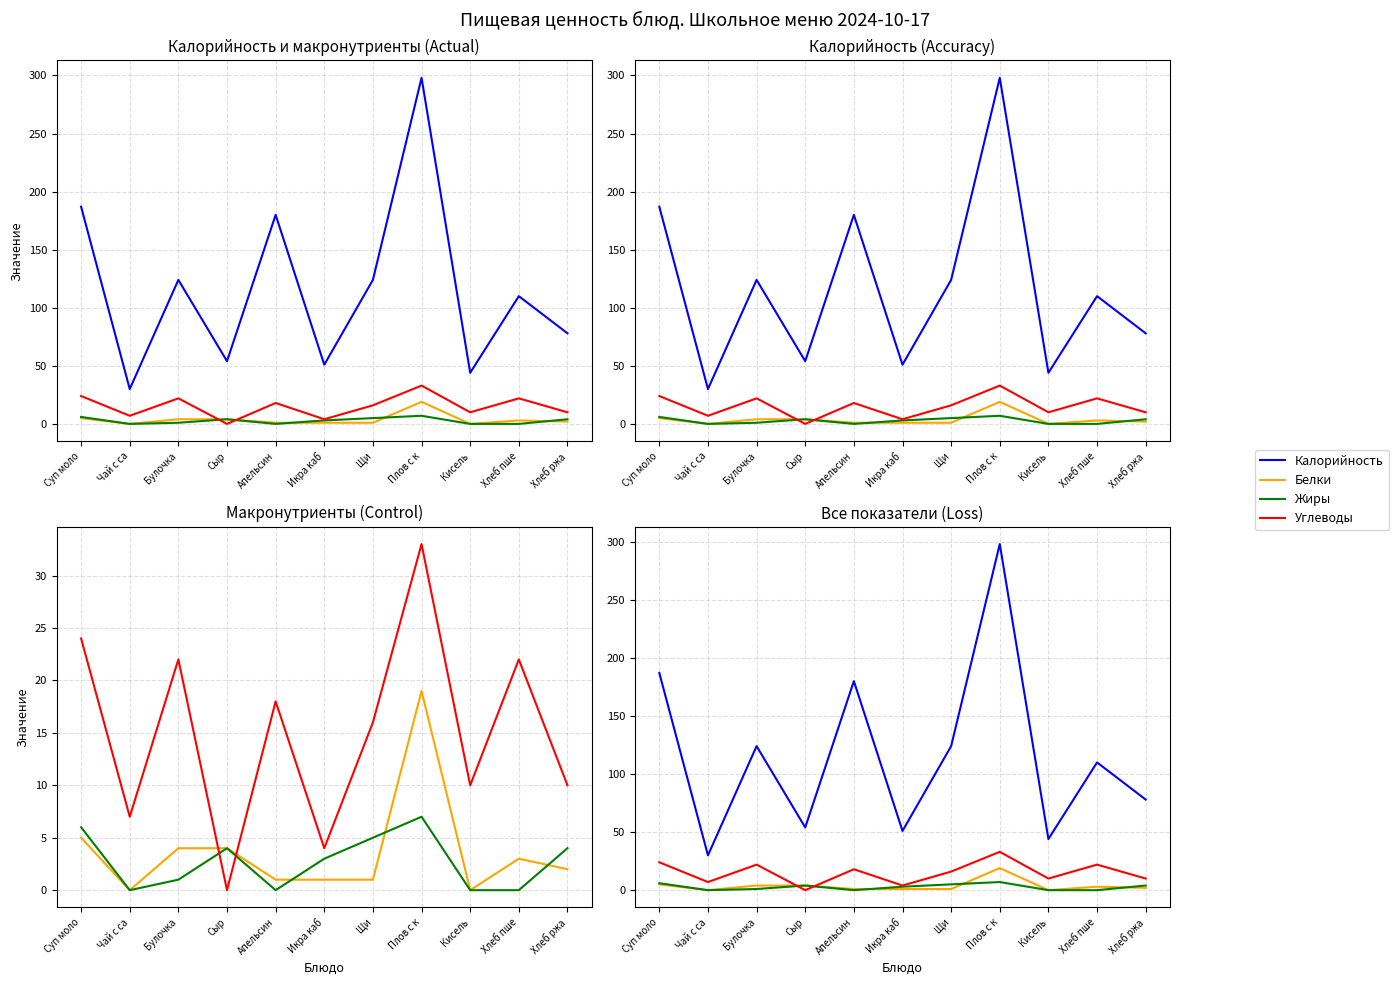

Reading right to left, extract all data points from this chart.

Калорийность: Хлеб ржа=78	Хлеб пше=110	Кисель=44	Плов с к=298	Щи=124	Икра каб=51	Апельсин=180	Сыр=54	Булочка=124	Чай с са=30	Суп моло=187
Белки: Хлеб ржа=2	Хлеб пше=3	Кисель=0	Плов с к=19	Щи=1	Икра каб=1	Апельсин=1	Сыр=4	Булочка=4	Чай с са=0	Суп моло=5
Жиры: Хлеб ржа=4	Хлеб пше=0	Кисель=0	Плов с к=7	Щи=5	Икра каб=3	Апельсин=0	Сыр=4	Булочка=1	Чай с са=0	Суп моло=6
Углеводы: Хлеб ржа=10	Хлеб пше=22	Кисель=10	Плов с к=33	Щи=16	Икра каб=4	Апельсин=18	Сыр=0	Булочка=22	Чай с са=7	Суп моло=24